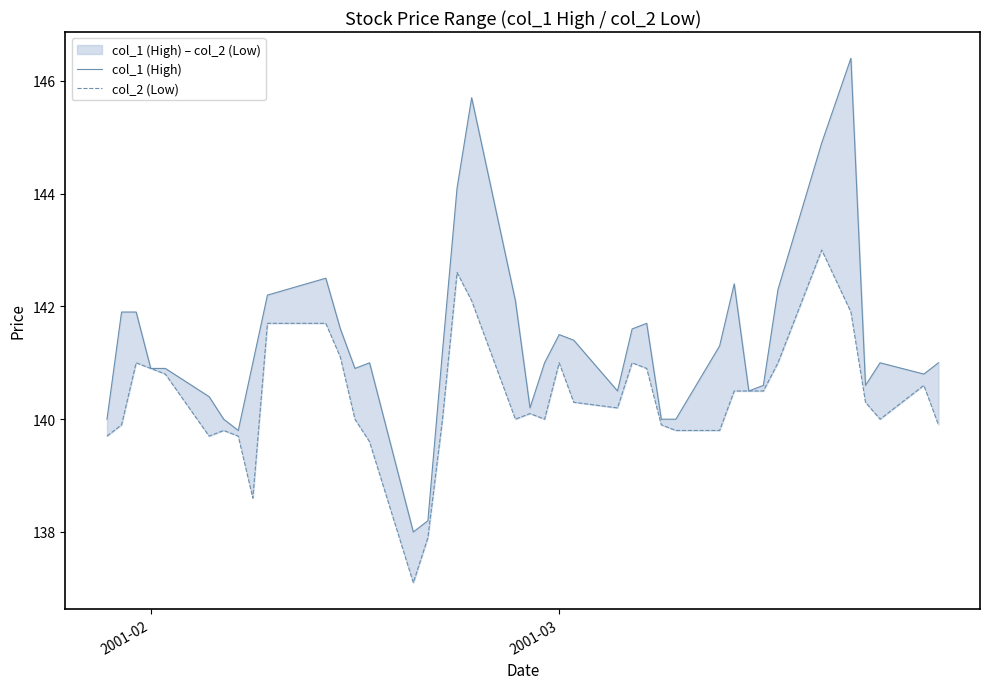

At how many categories does at least one series exceed 142?

9